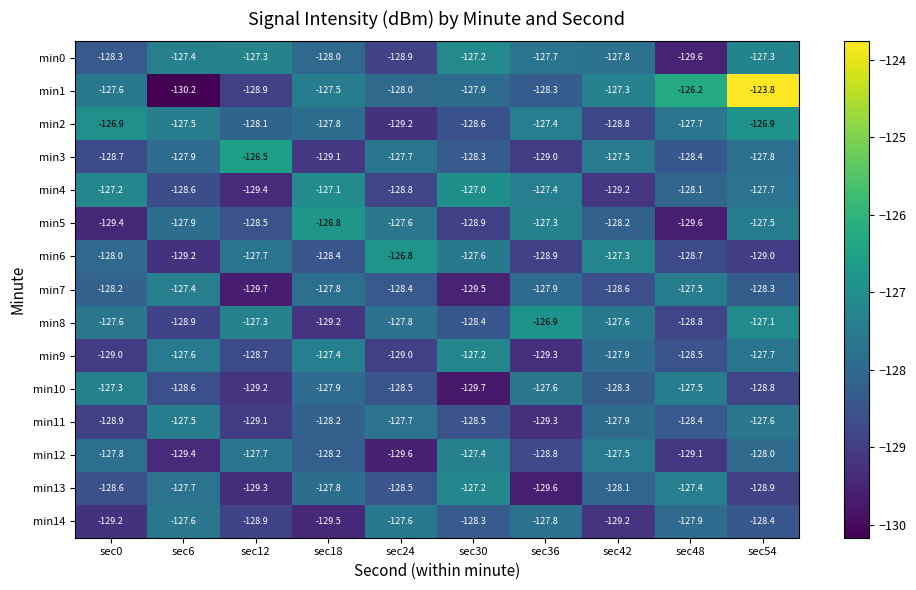

What is the difference between the min11 values at sec12 and sec42?

1.2